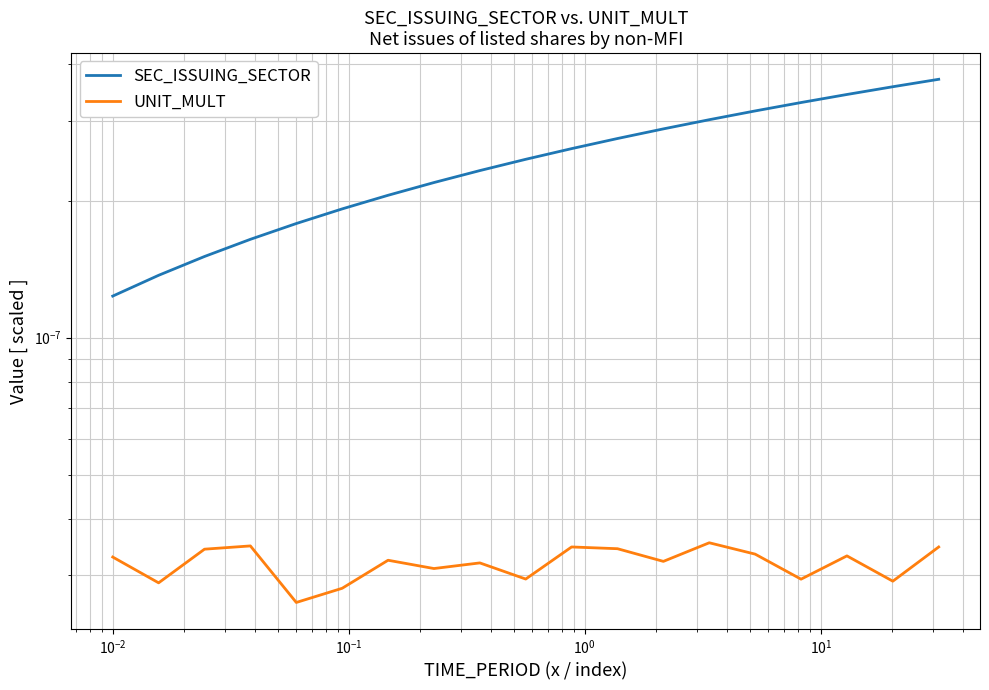

True or false: UNIT_MULT has a value of 0.0 at 18.

False